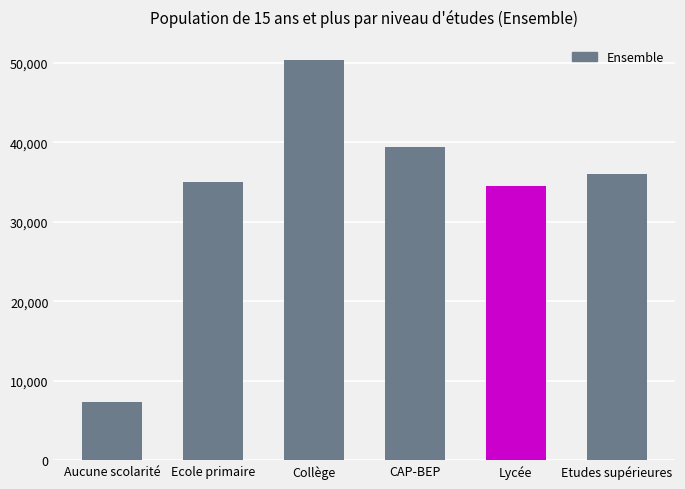

Does the chart contain stacked bars?

No